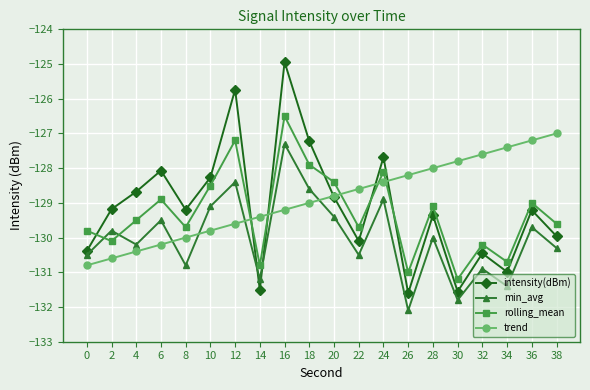

What is the spread (max minus min) of values at 28?

2.0